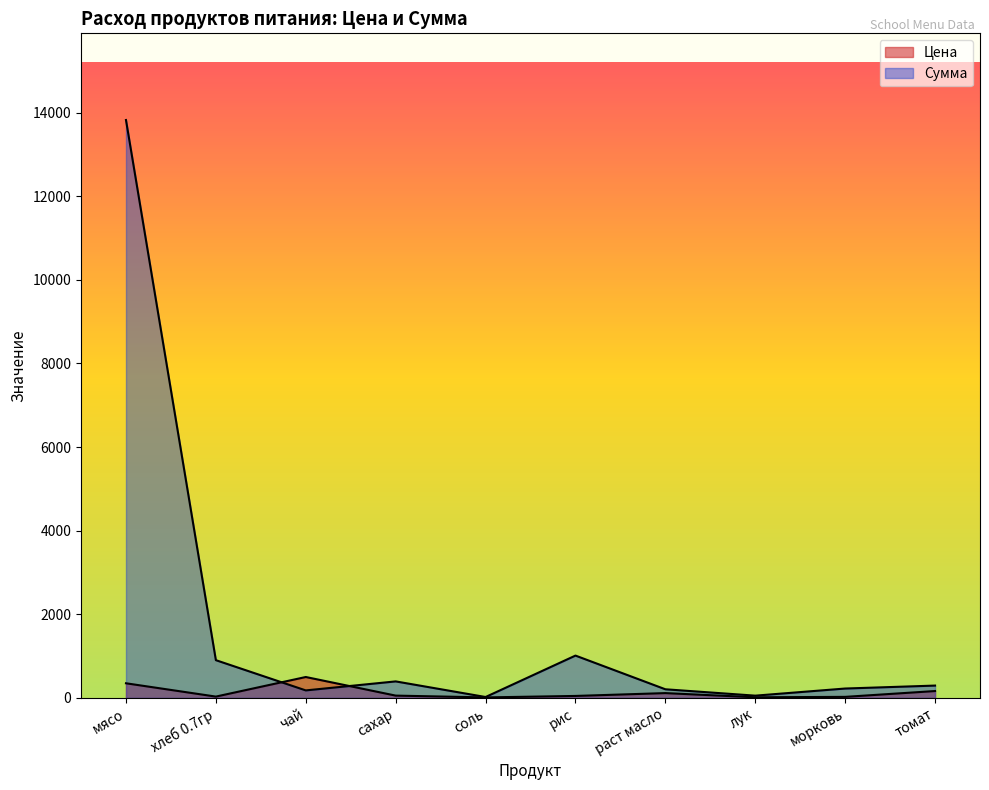

What is the lowest value of the Сумма series?

21.5